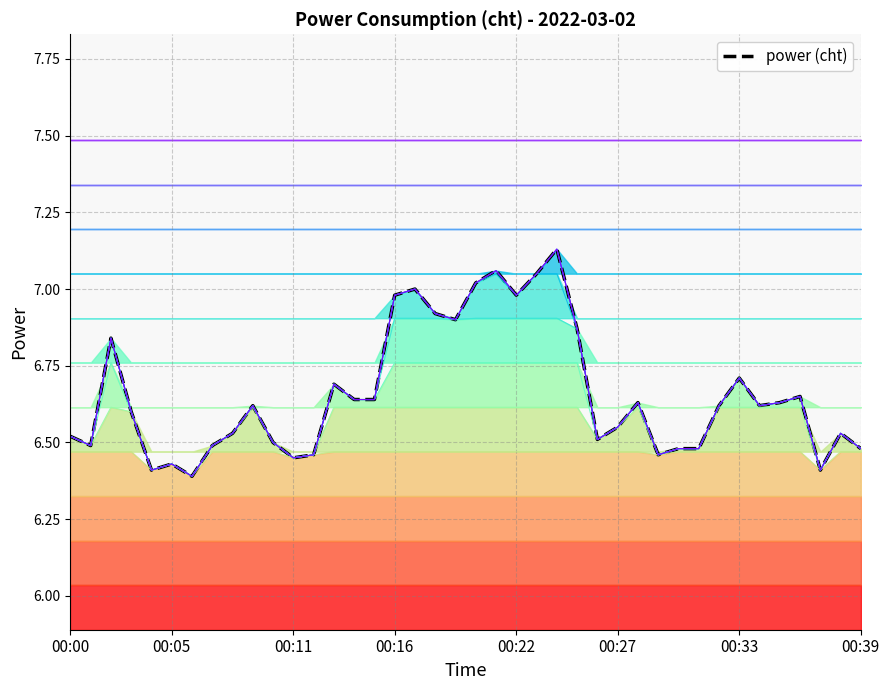

What is the smallest value displayed?

6.4